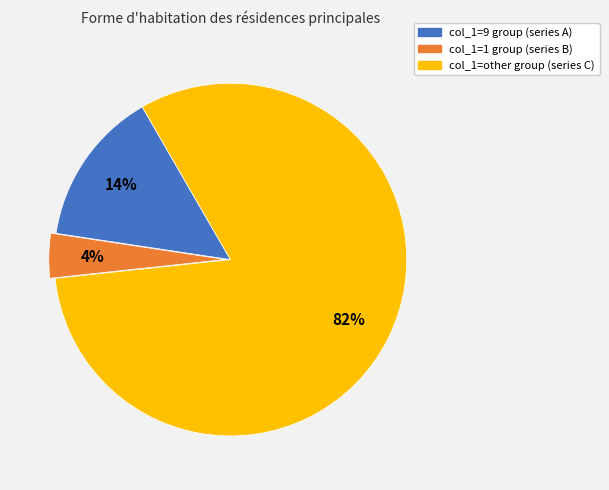

To the nearest percent, what is the difference between the largest and smallest slice percentages?

78%